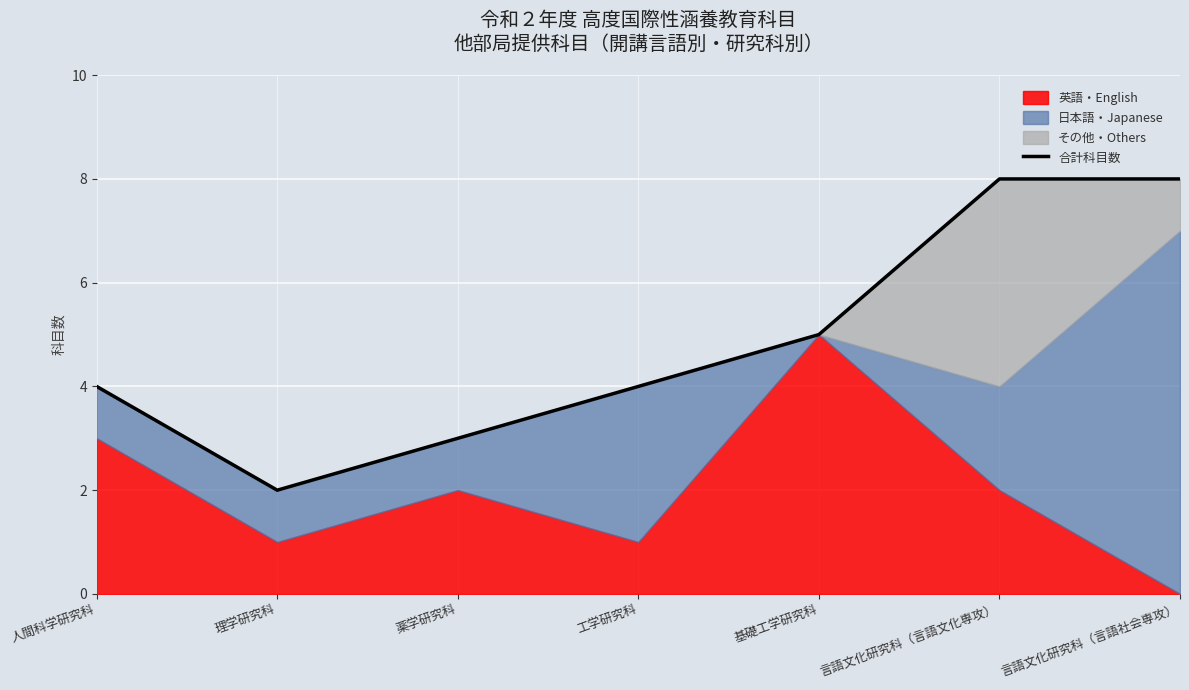

What is the ratio of the value at 基礎工学研究科 to the value at 理学研究科?

2.5